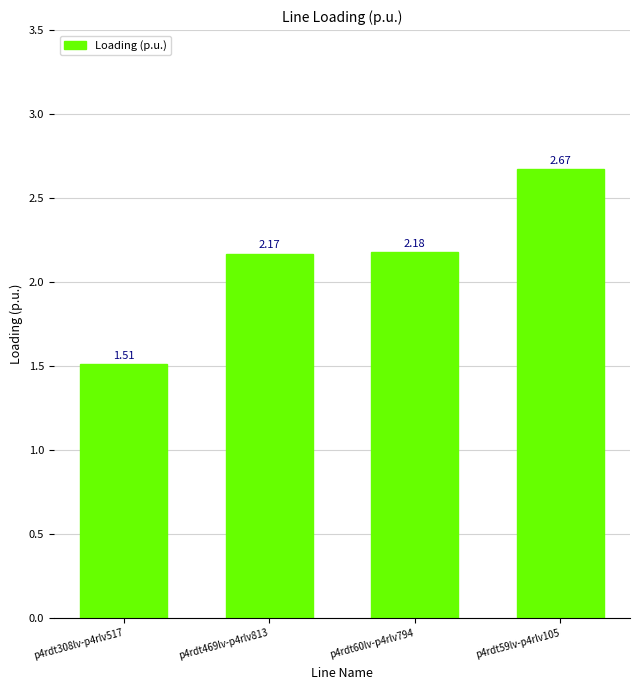

Where does the data first go above 2?

p4rdt469lv-p4rlv813